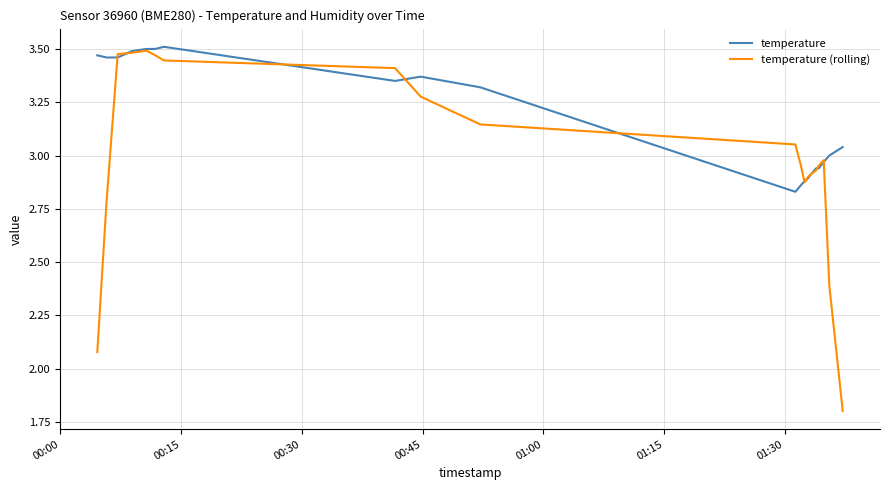

List the series in order of their overall mean, highest first.

temperature, temperature (rolling)